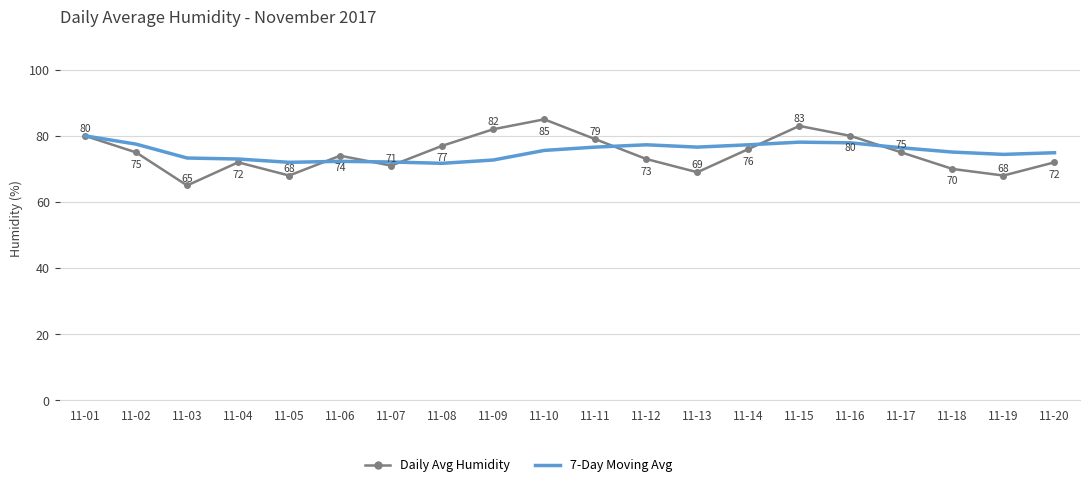

Is the value of 7-Day Moving Avg at 11-16 greater than the value of Daily Avg Humidity at 11-16?

No